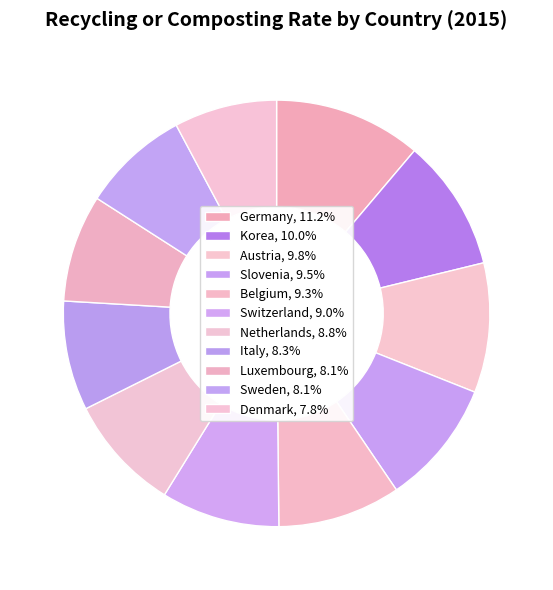

Which slice is the smallest?

Denmark